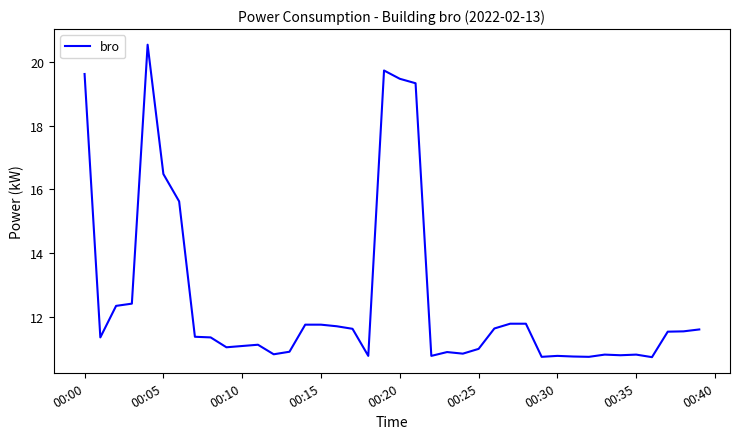

What is the difference between the maximum and second lowest values?

9.8